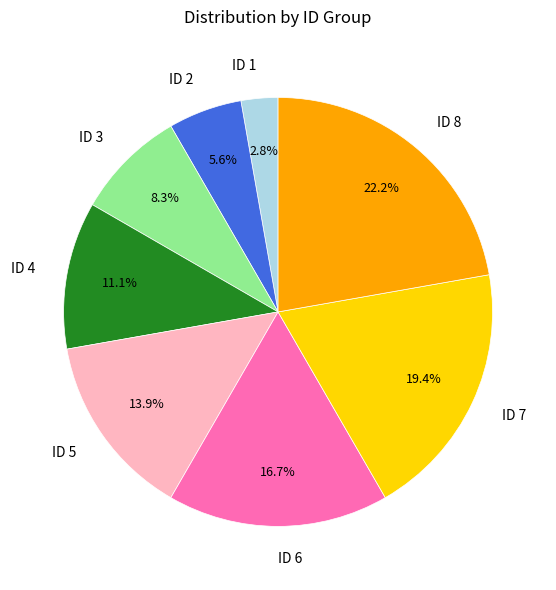

How many segments does this pie chart have?

8